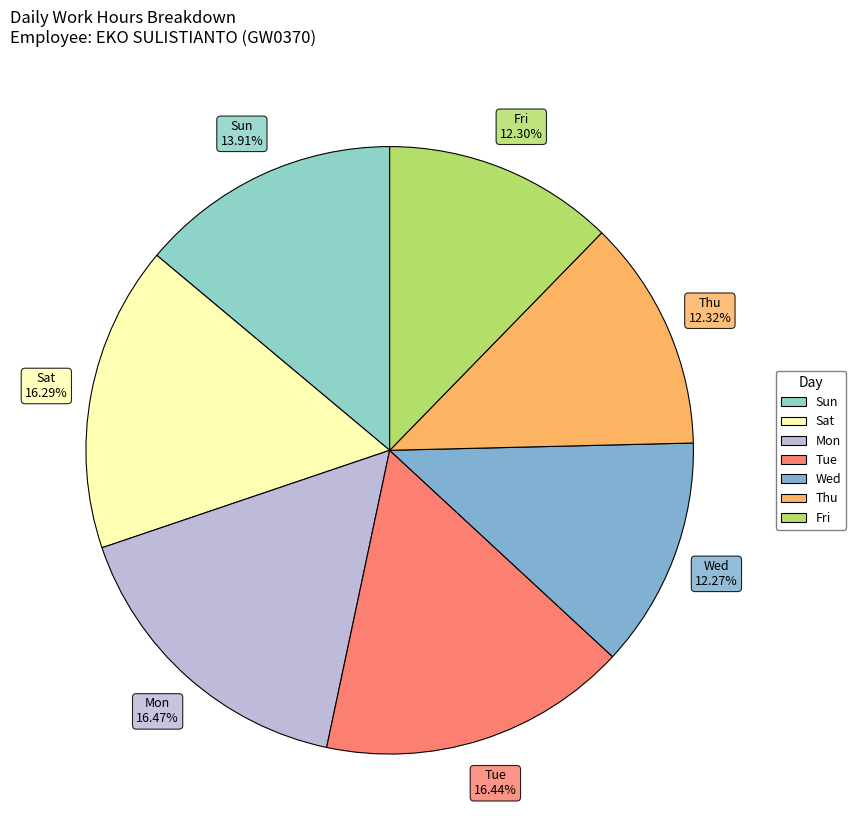

To the nearest percent, what is the average slice percentage?

14%